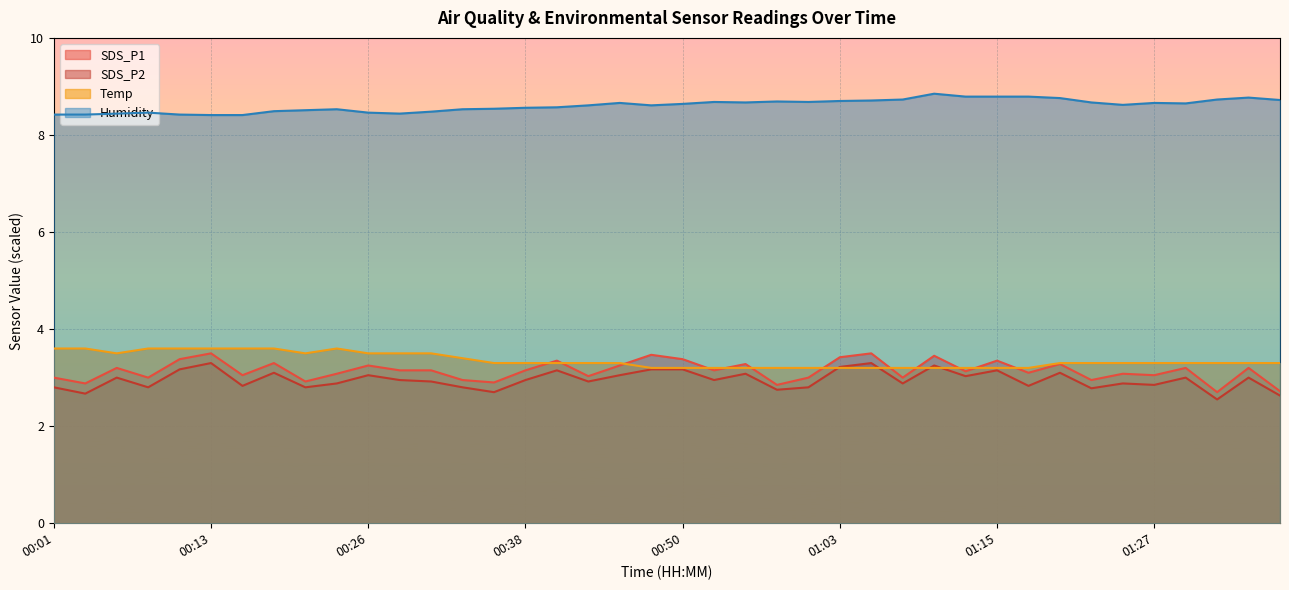

True or false: Temp and SDS_P2 intersect in this chart.

True